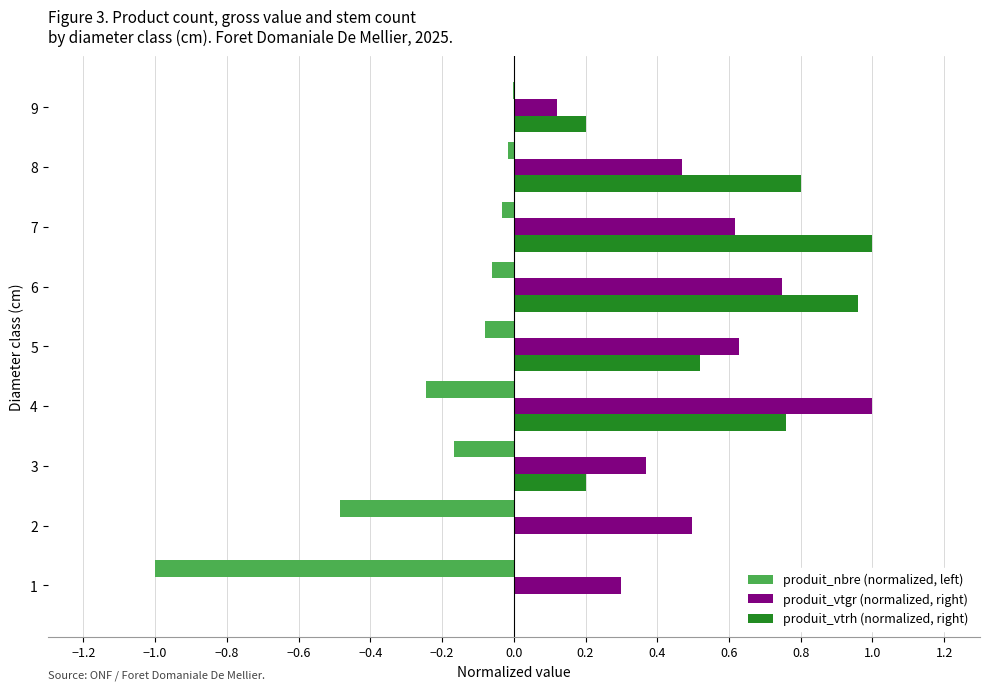

The produit_nbre (normalized, left) series shows -0.5 at 2. True or false?

True